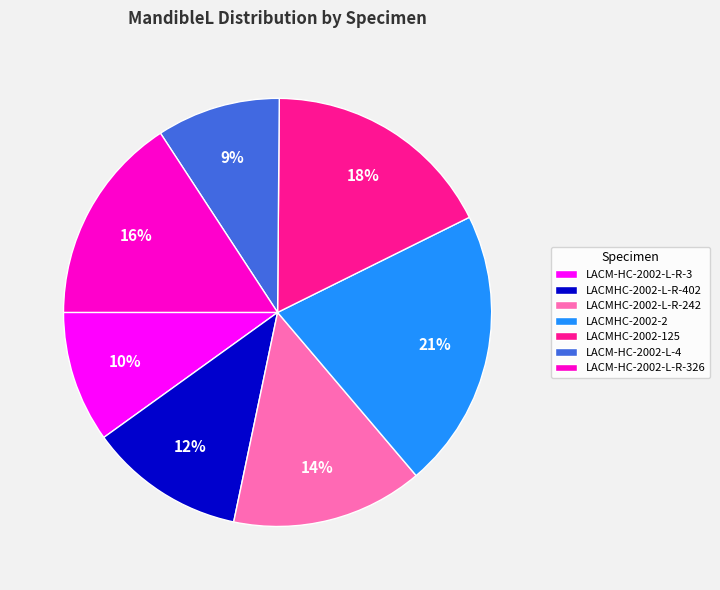

Count the number of slices in the pie.

7